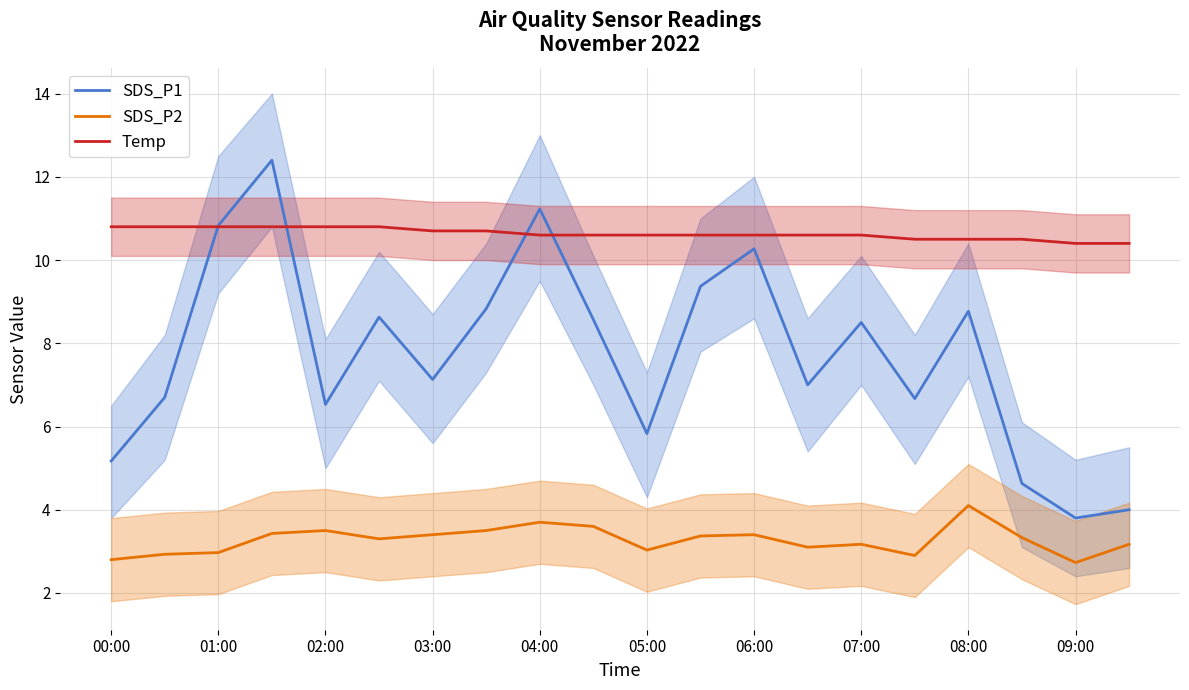

True or false: Temp has a value of 10.4 at 09:00.

True